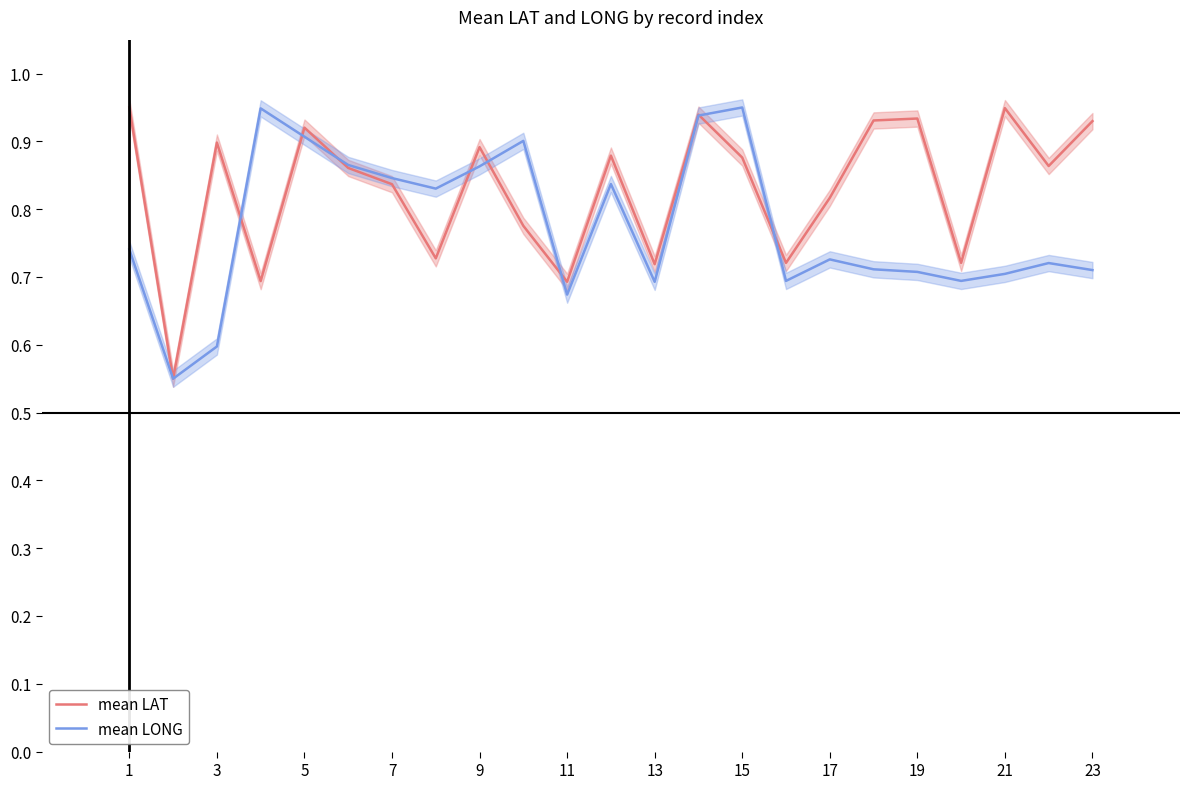

How many times do mean LONG and mean LAT cross each other?

8